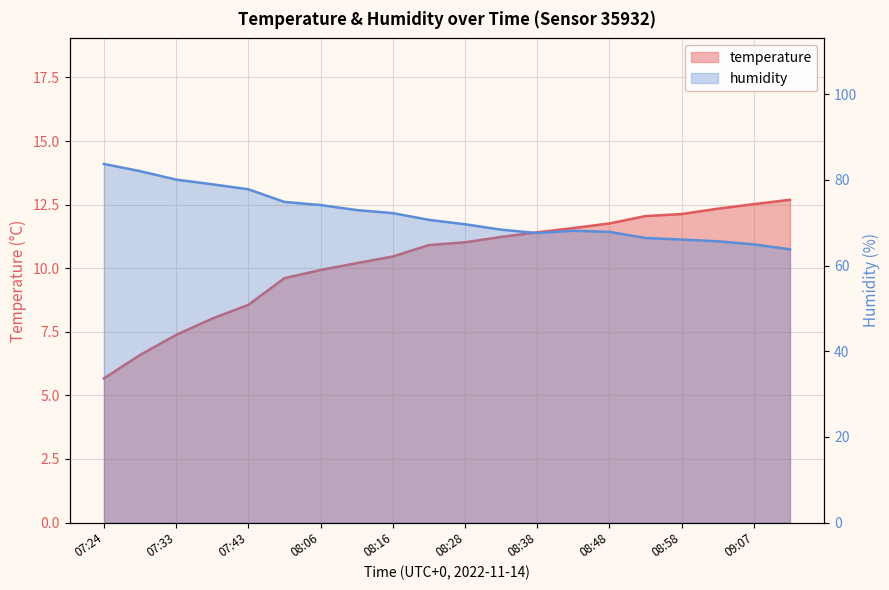

At which label does temperature reach its peak?

09:11